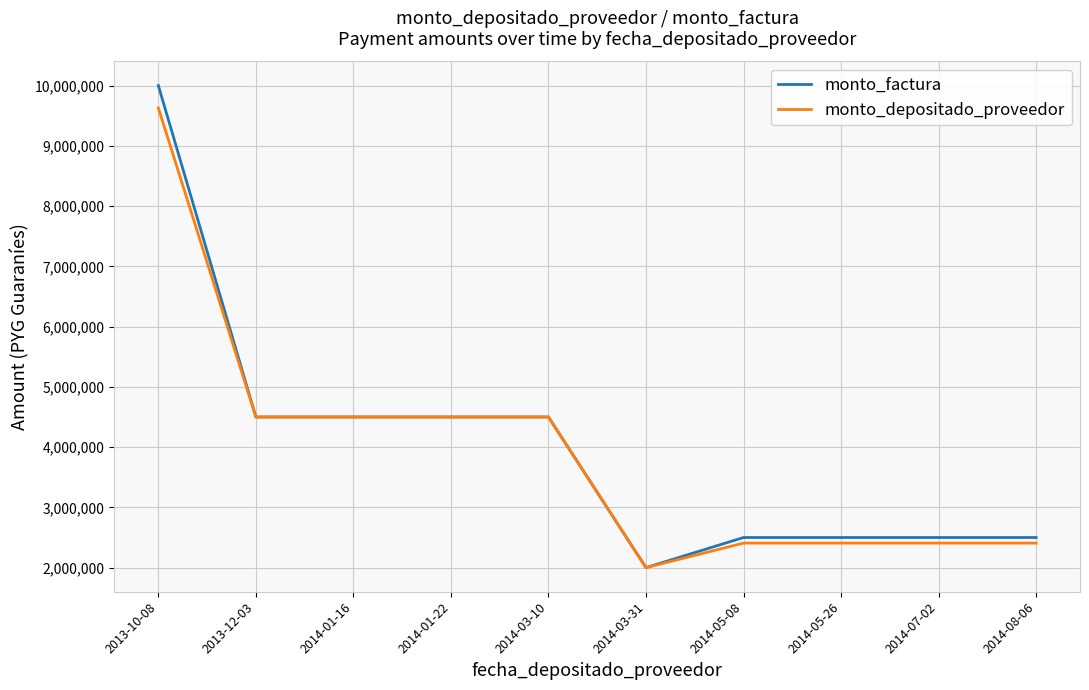

What is the average value of the monto_factura series?

4000000